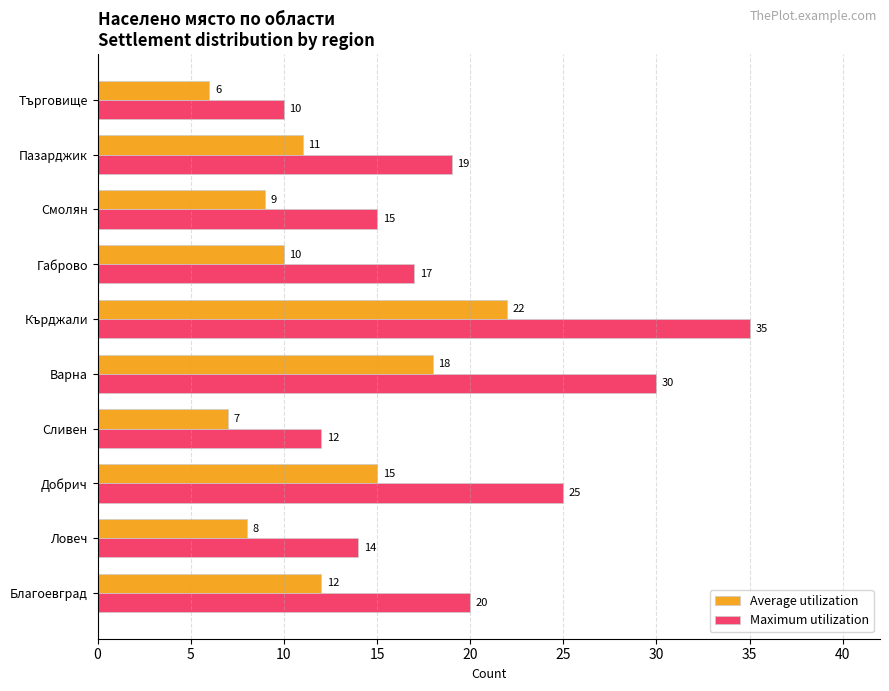

Count the number of data series in this chart.

2